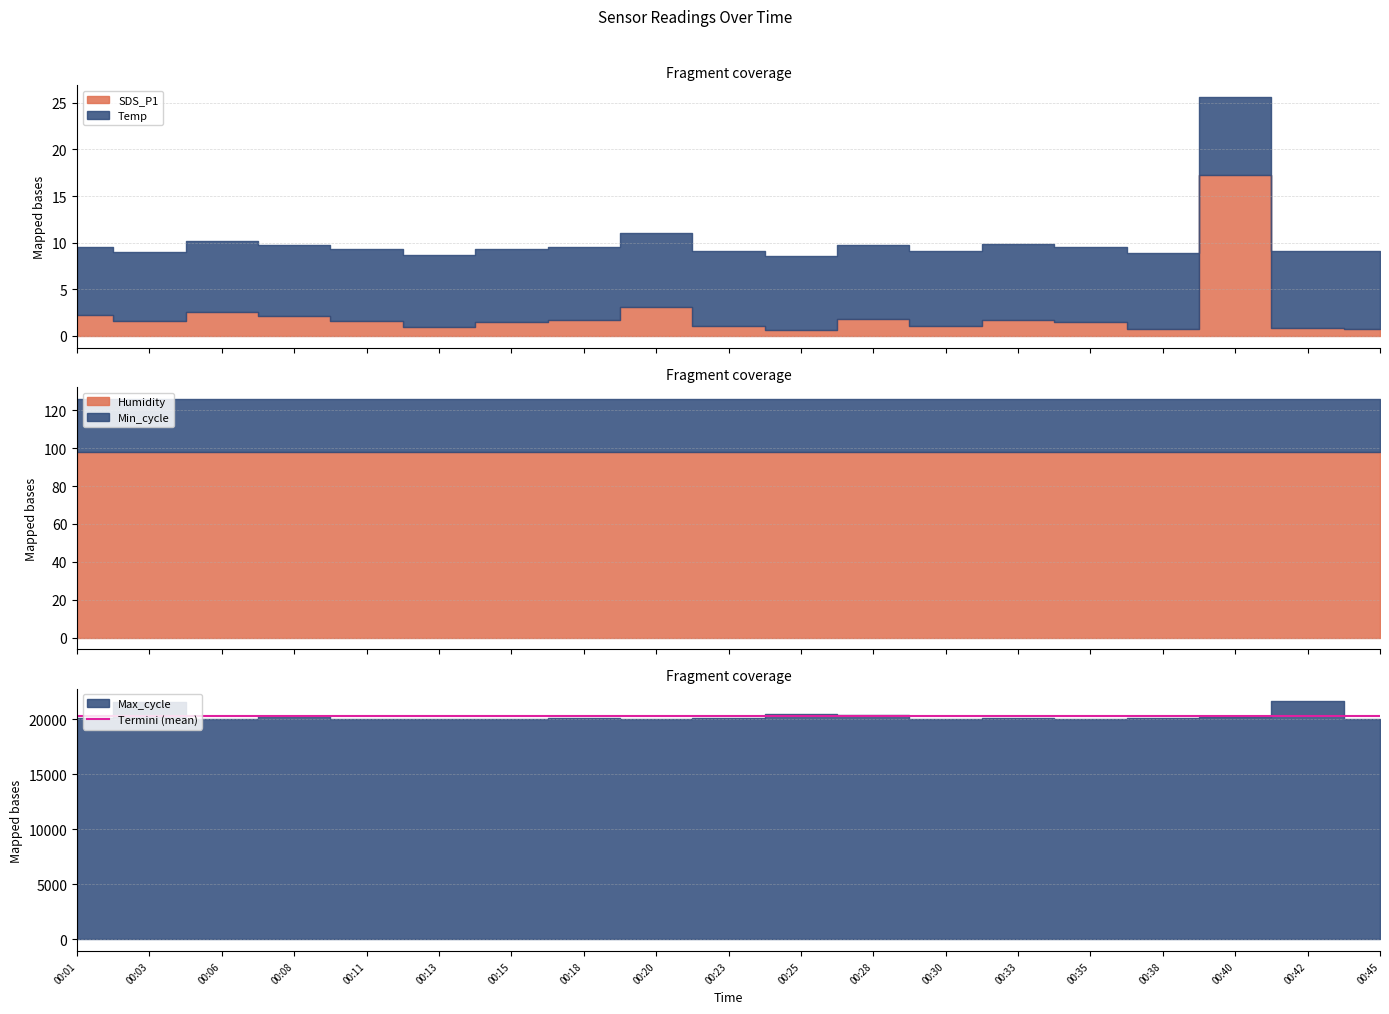

What is the total value across all series at 00:33?

20278.9